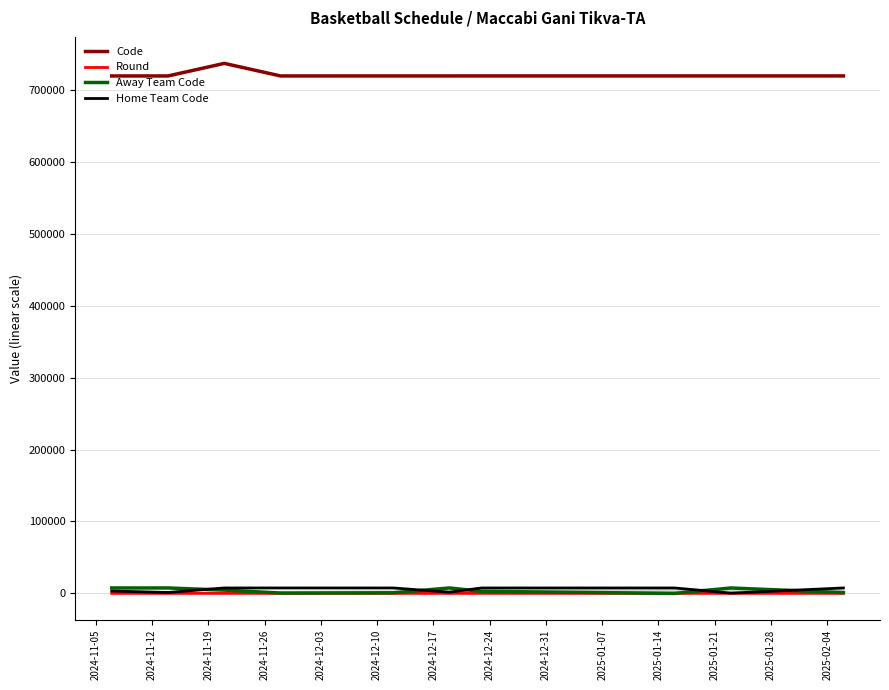

True or false: Code and Away Team Code intersect in this chart.

False